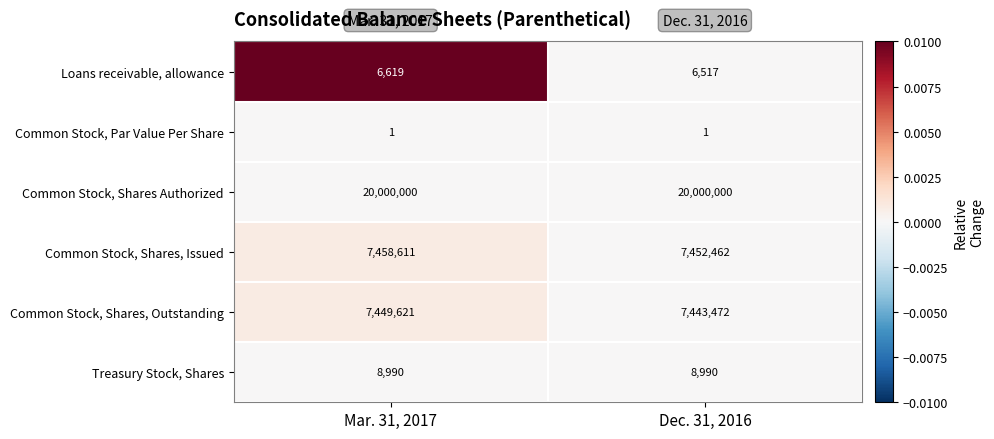

Rank the series at Mar. 31, 2017 from highest to lowest value.

Common Stock, Shares Authorized, Common Stock, Shares, Issued, Common Stock, Shares, Outstanding, Treasury Stock, Shares, Loans receivable, allowance, Common Stock, Par Value Per Share